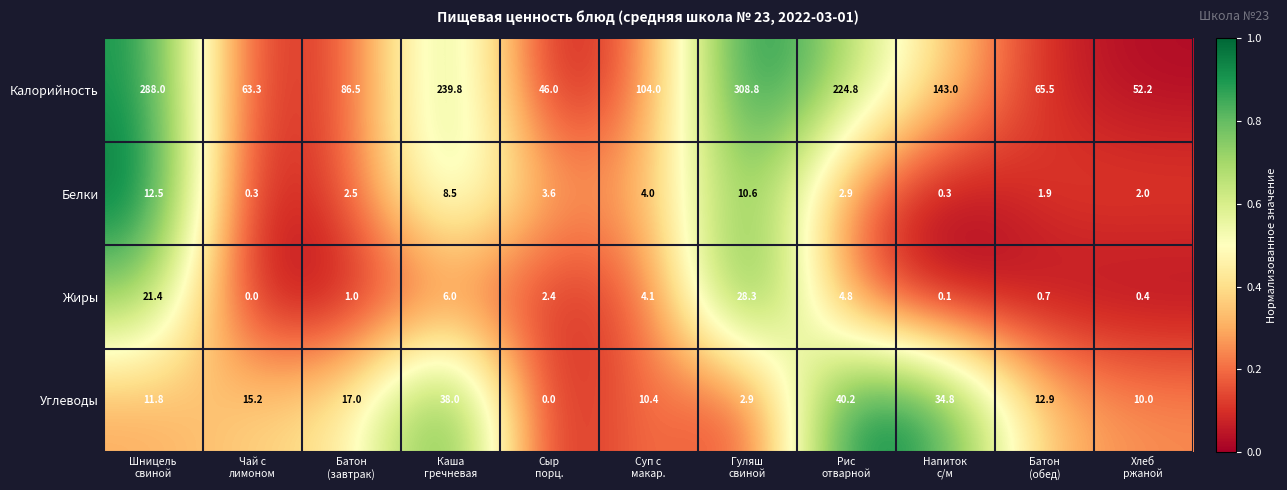

Which label corresponds to the largest value in the chart?

Гуляш
свиной